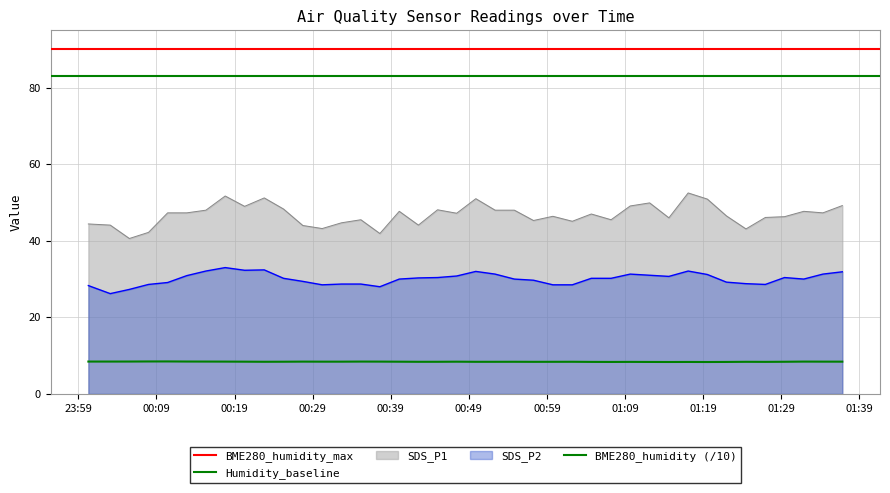

True or false: SDS_P1 has a value of 49.1 at 2023/11/19 01:09:39.

True